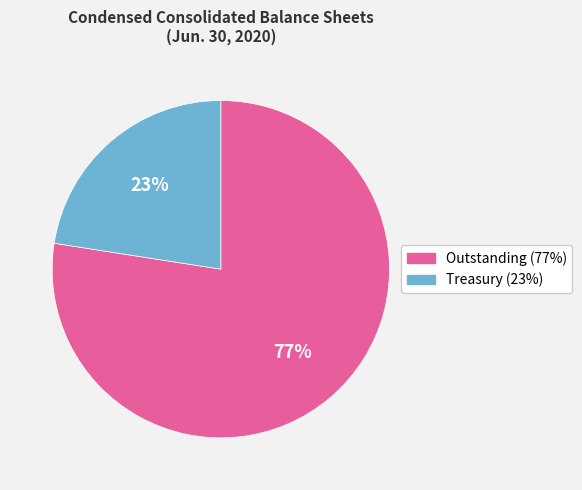

To the nearest percent, what is the average slice percentage?

50%